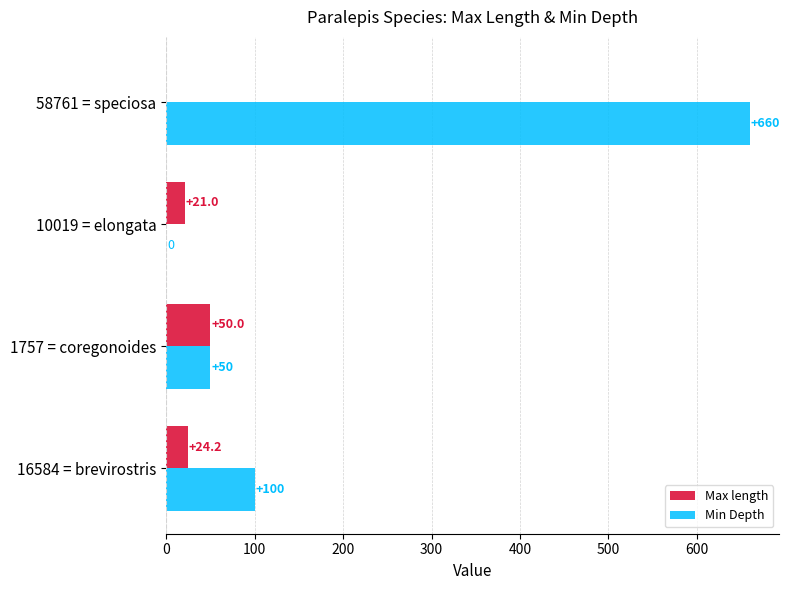

What is the sum of the Min Depth values at 16584 = brevirostris and 1757 = coregonoides?

150.0